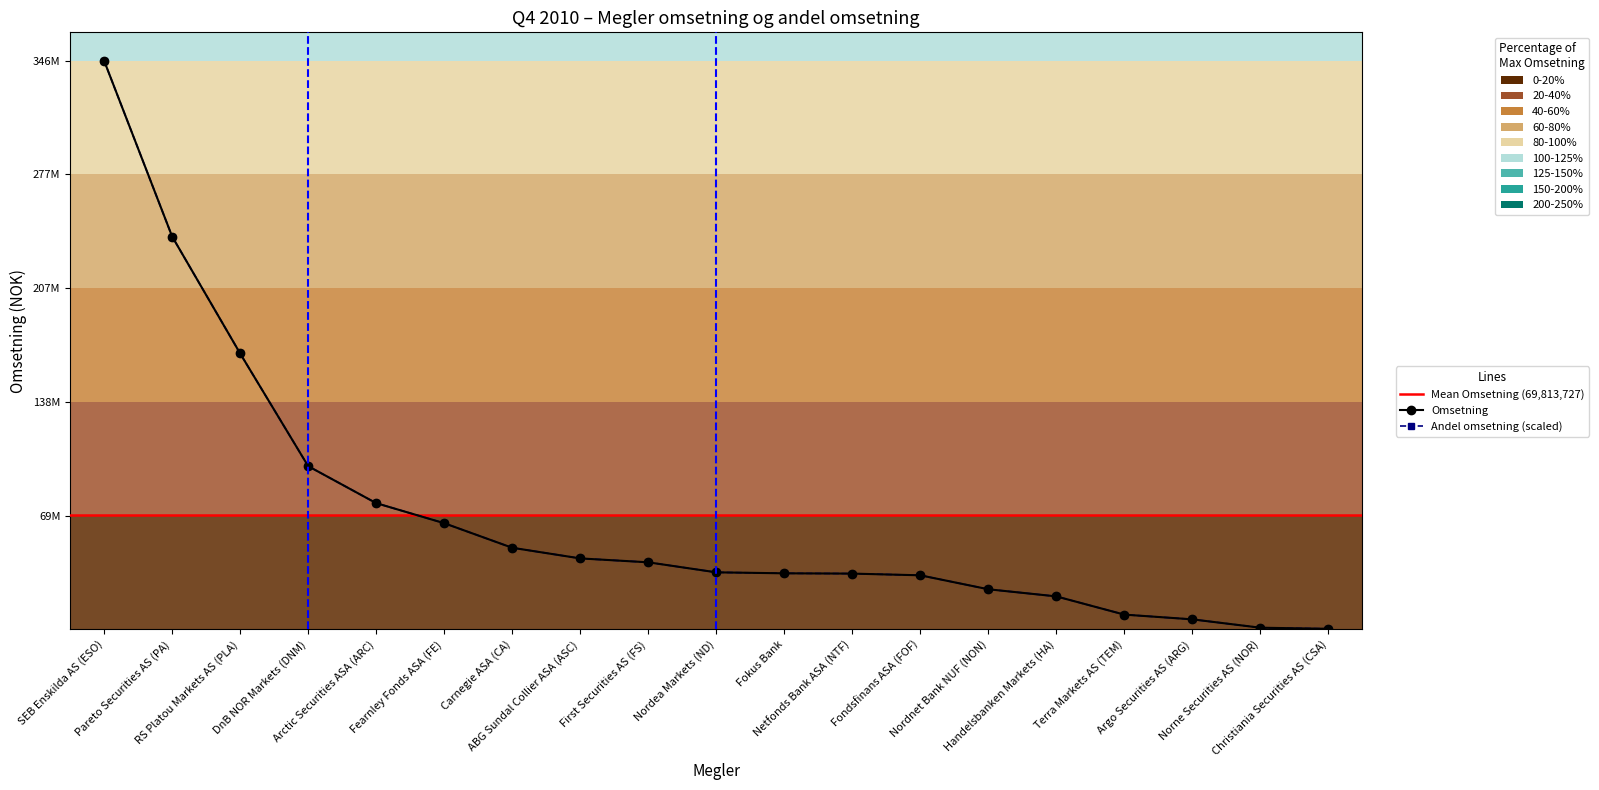

Where does the Andel omsetning series first go above 34791790?

SEB Enskilda AS (ESO)